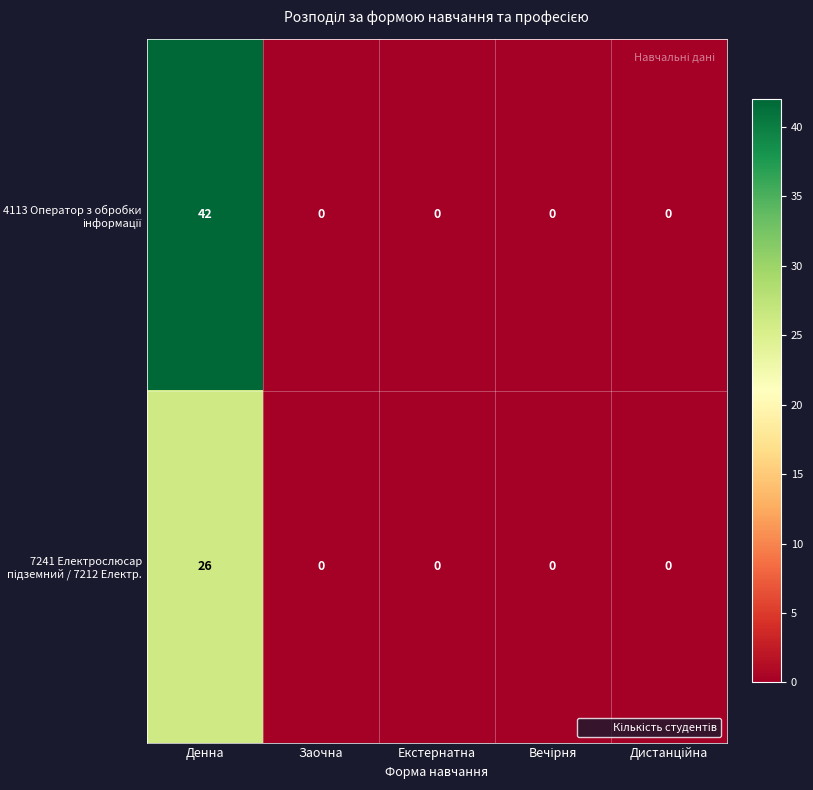

What is the greatest value displayed?

42